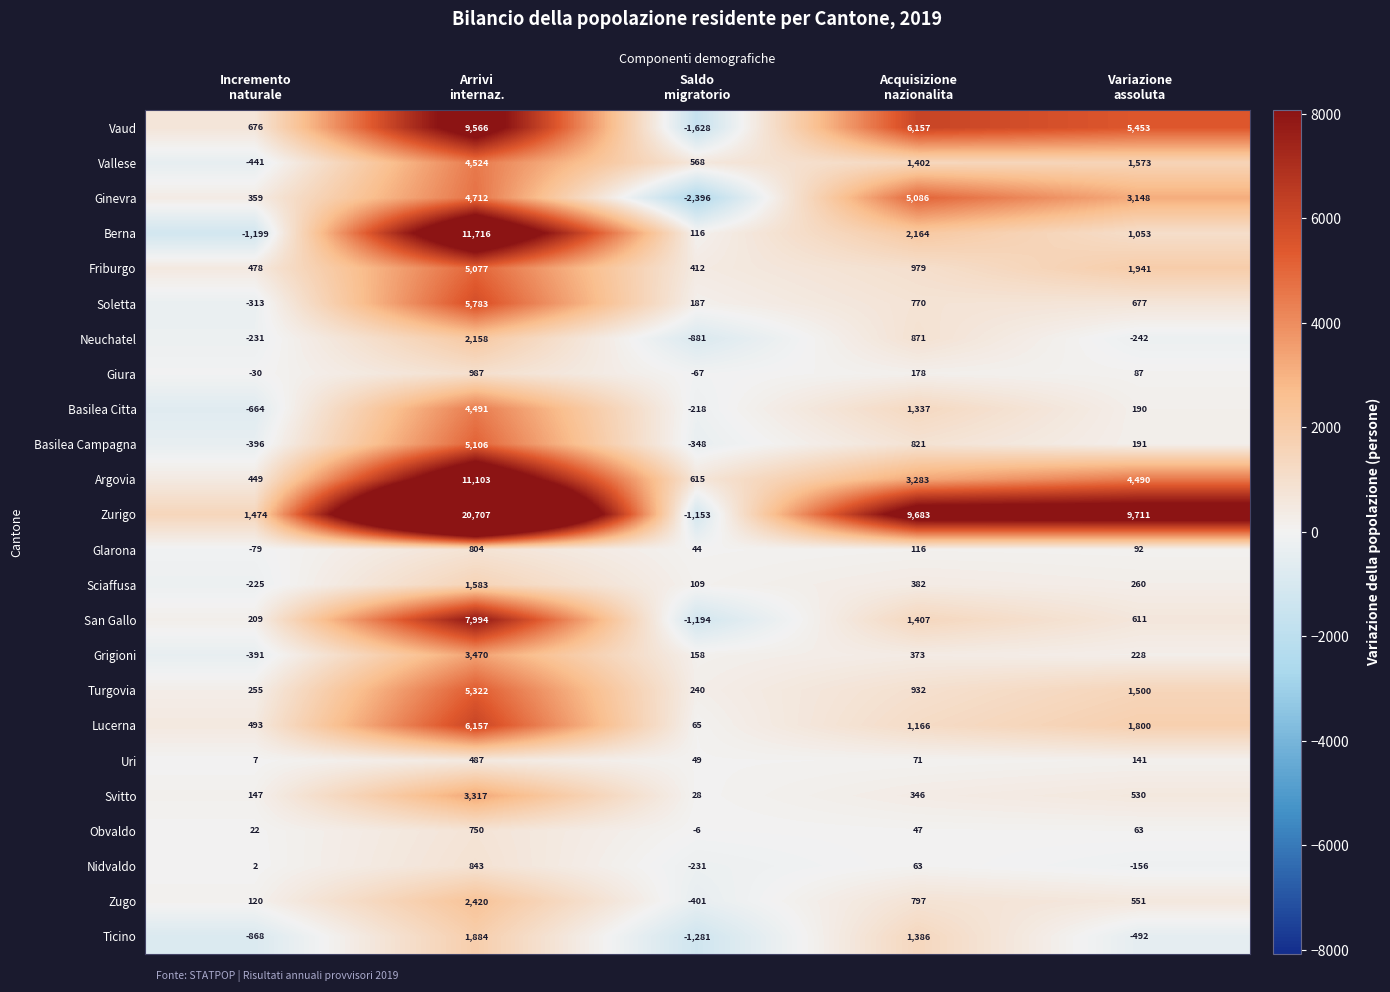

Rank the series by their maximum value, from lowest to highest.

Uri, Obvaldo, Glarona, Nidvaldo, Giura, Sciaffusa, Ticino, Neuchatel, Zugo, Svitto, Grigioni, Basilea Citta, Vallese, Friburgo, Ginevra, Basilea Campagna, Turgovia, Soletta, Lucerna, San Gallo, Vaud, Argovia, Berna, Zurigo